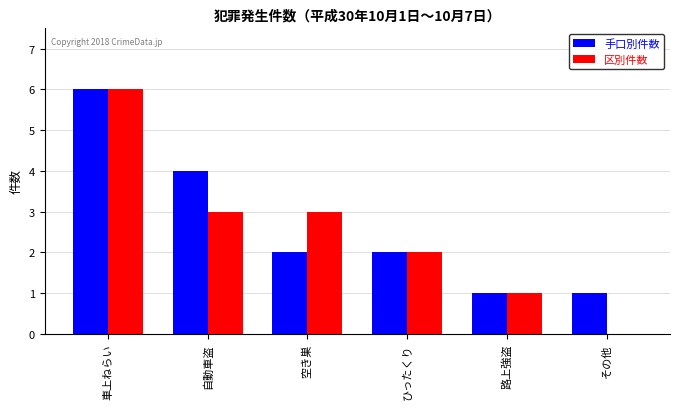

What is the sum of the 手口別件数 values at ひったくり and 自動車盗?

6